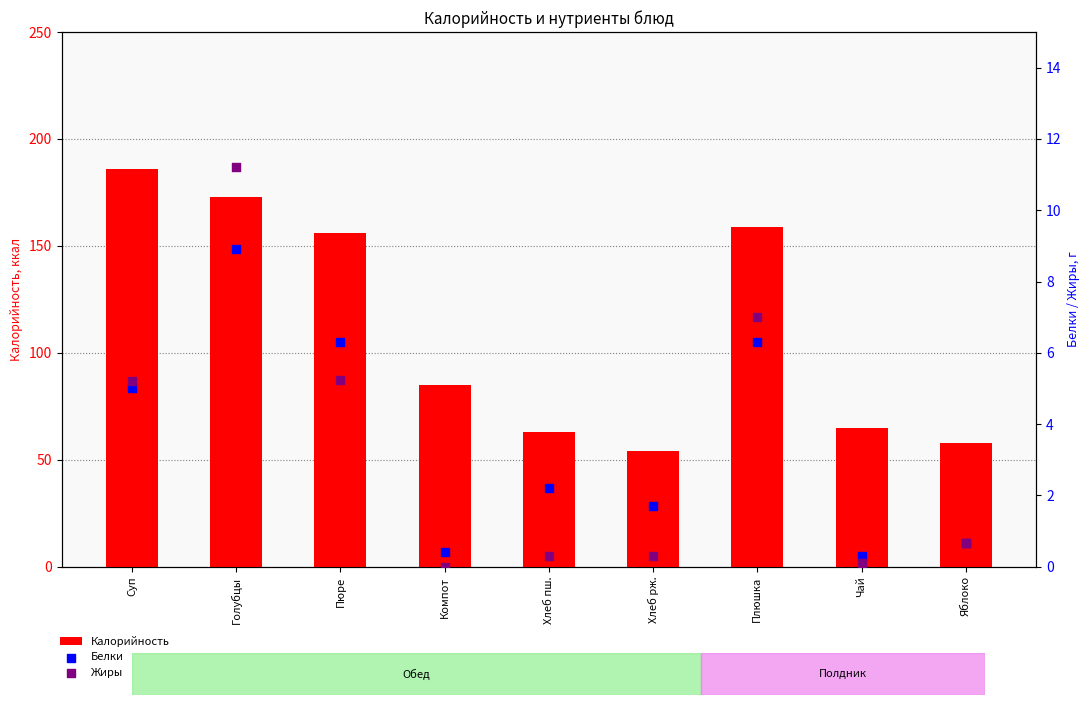

At how many categories does at least one series exceed 182?

1